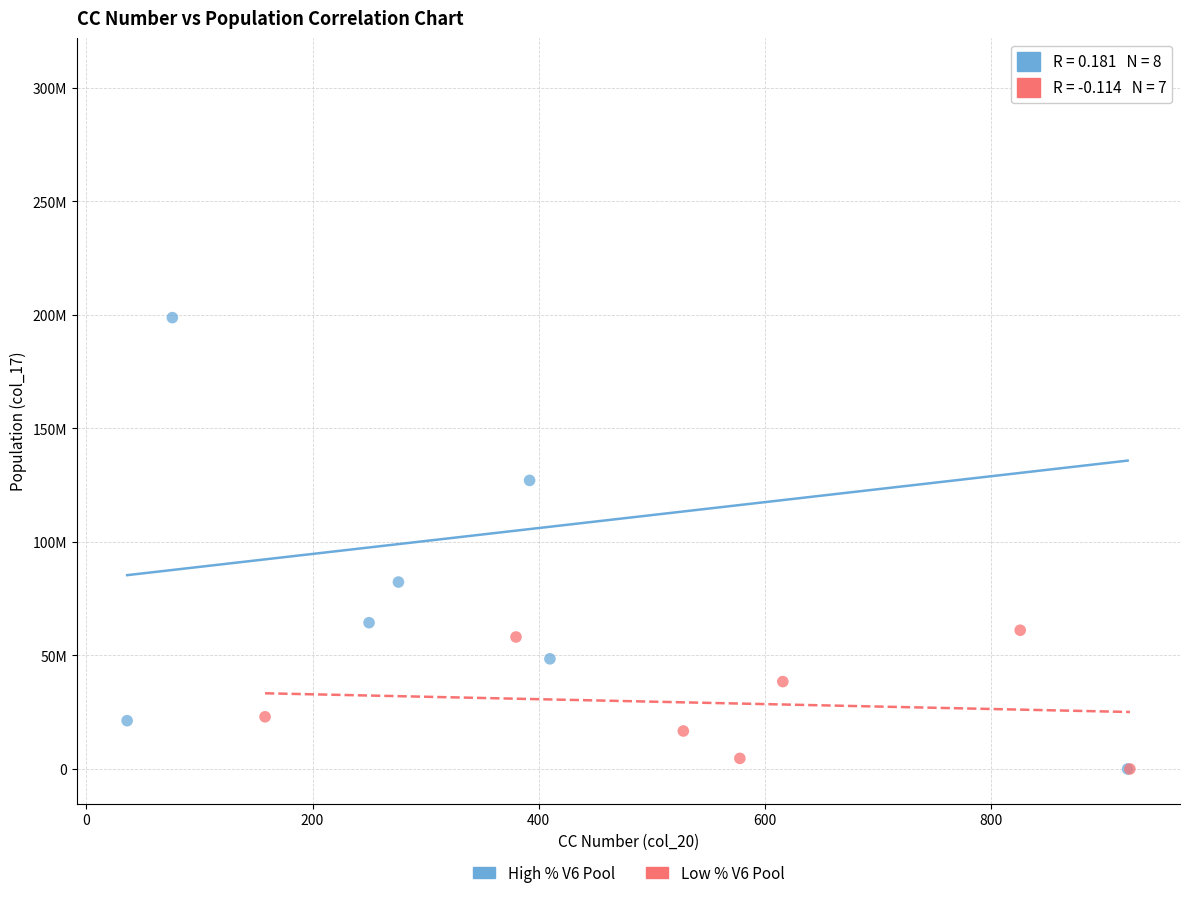

What are all the series names shown in the legend?

High % V6 Pool, Low % V6 Pool